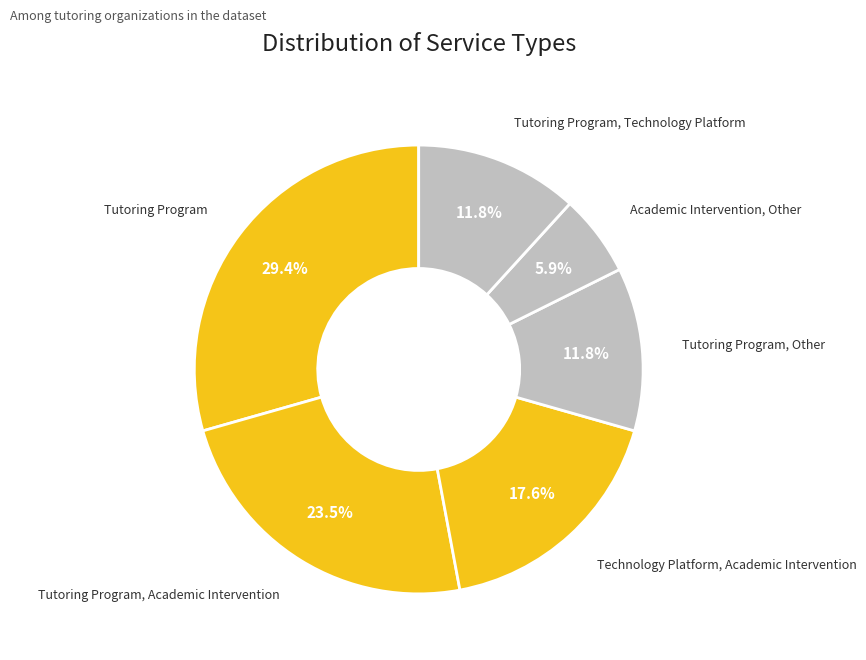

Is Tutoring Program, Technology Platform the majority of the pie?

No